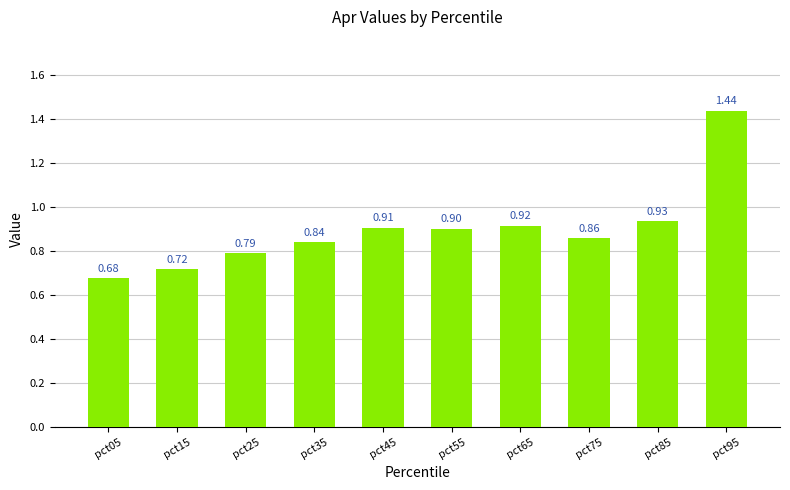

Rank the categories by value from lowest to highest.

pct05, pct15, pct25, pct35, pct75, pct55, pct45, pct65, pct85, pct95